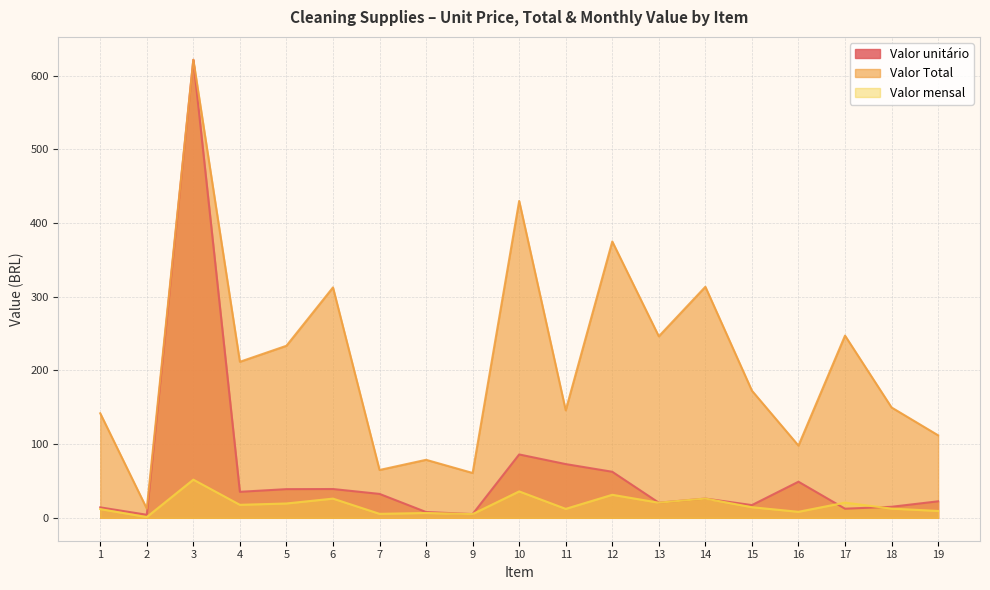

What is the value of the Valor unitário point at the 13th from the left?

20.5